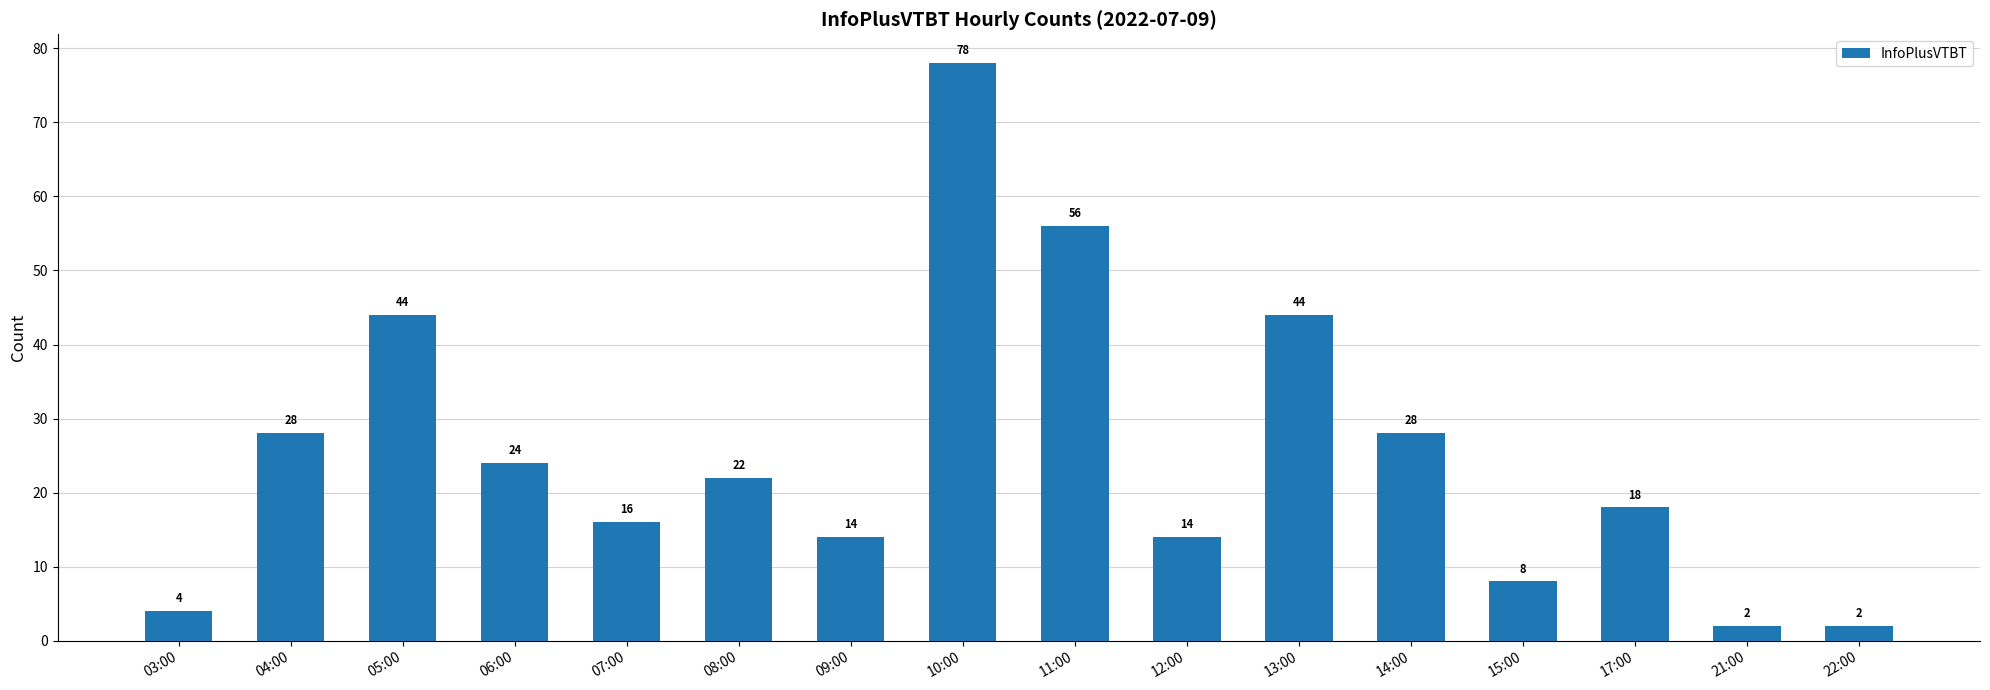

Which has a higher value, 14:00 or 07:00?

14:00